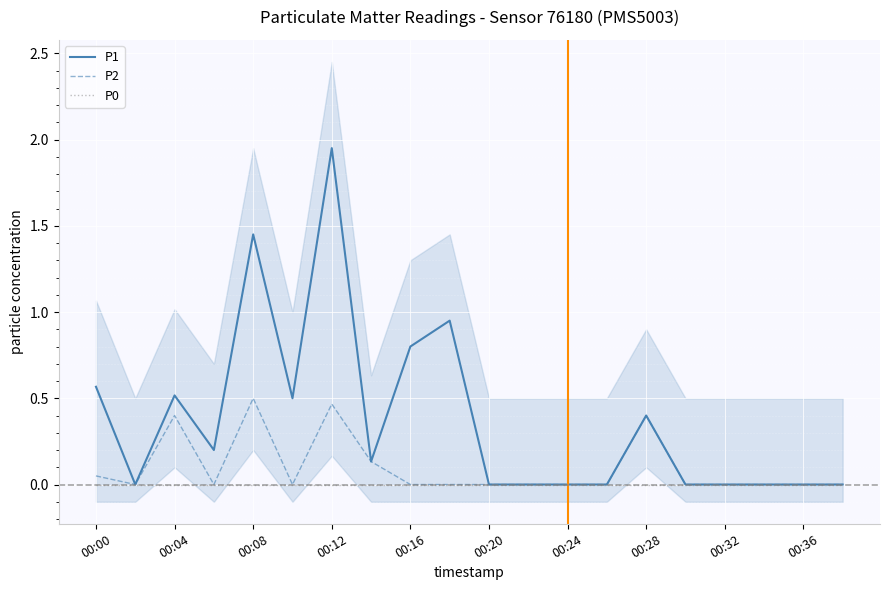

How many P2 values are between 0 and 1?

20